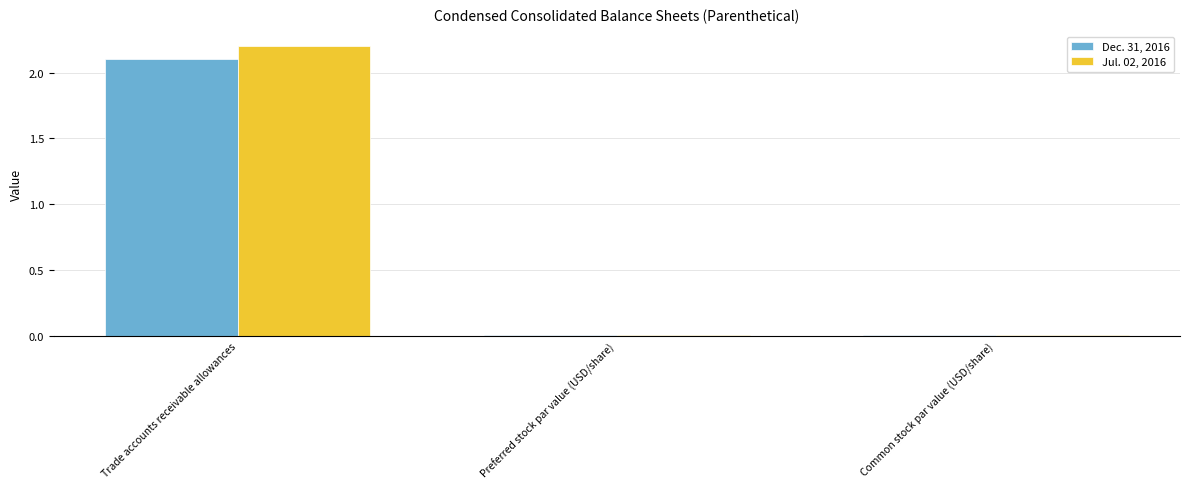

What position from the right is Common stock par value (USD/share)?

1